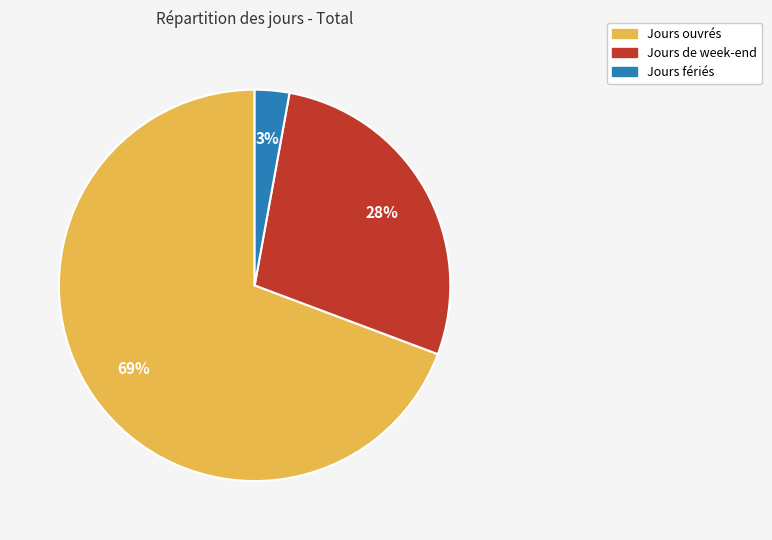

Is there any slice that represents more than half of the pie?

Yes